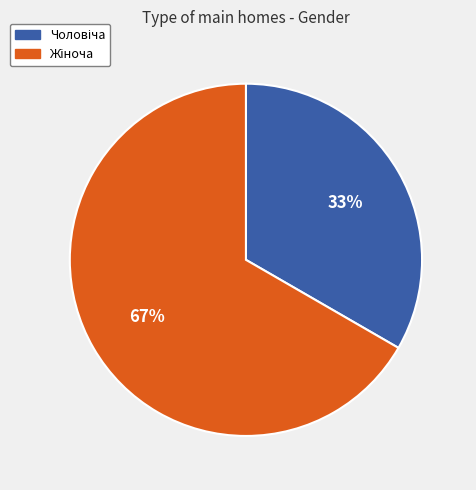

To the nearest percent, what is the average slice percentage?

50%